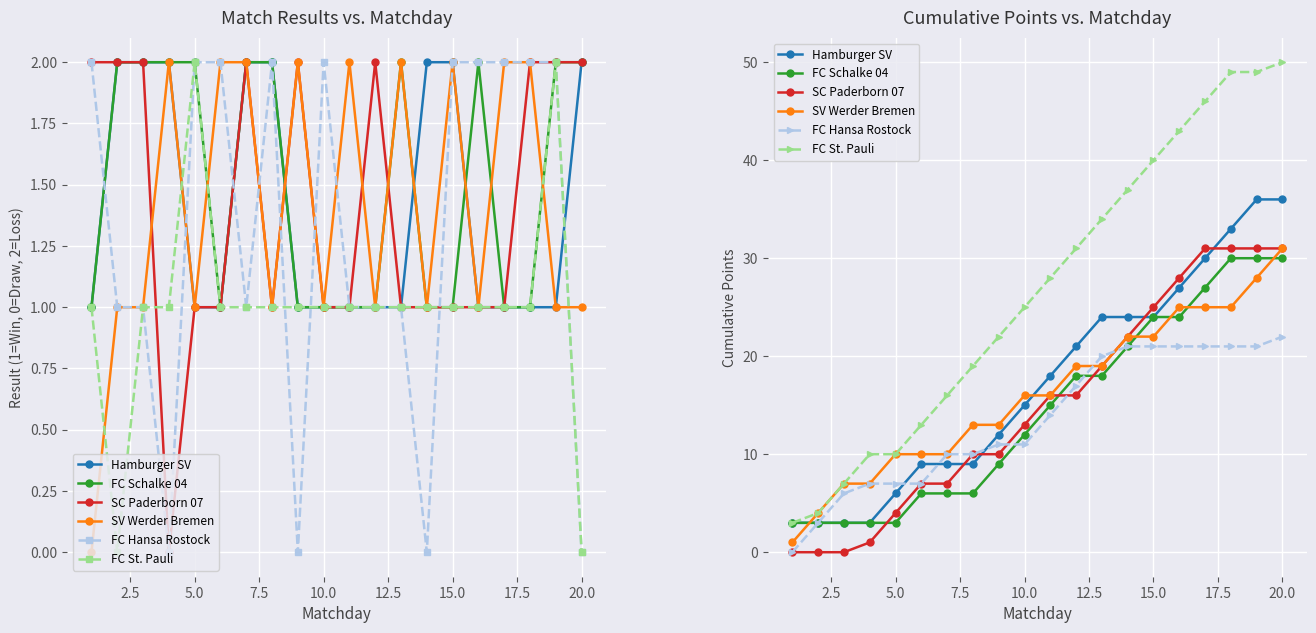

True or false: SC Paderborn 07 and FC Schalke 04 intersect in this chart.

True